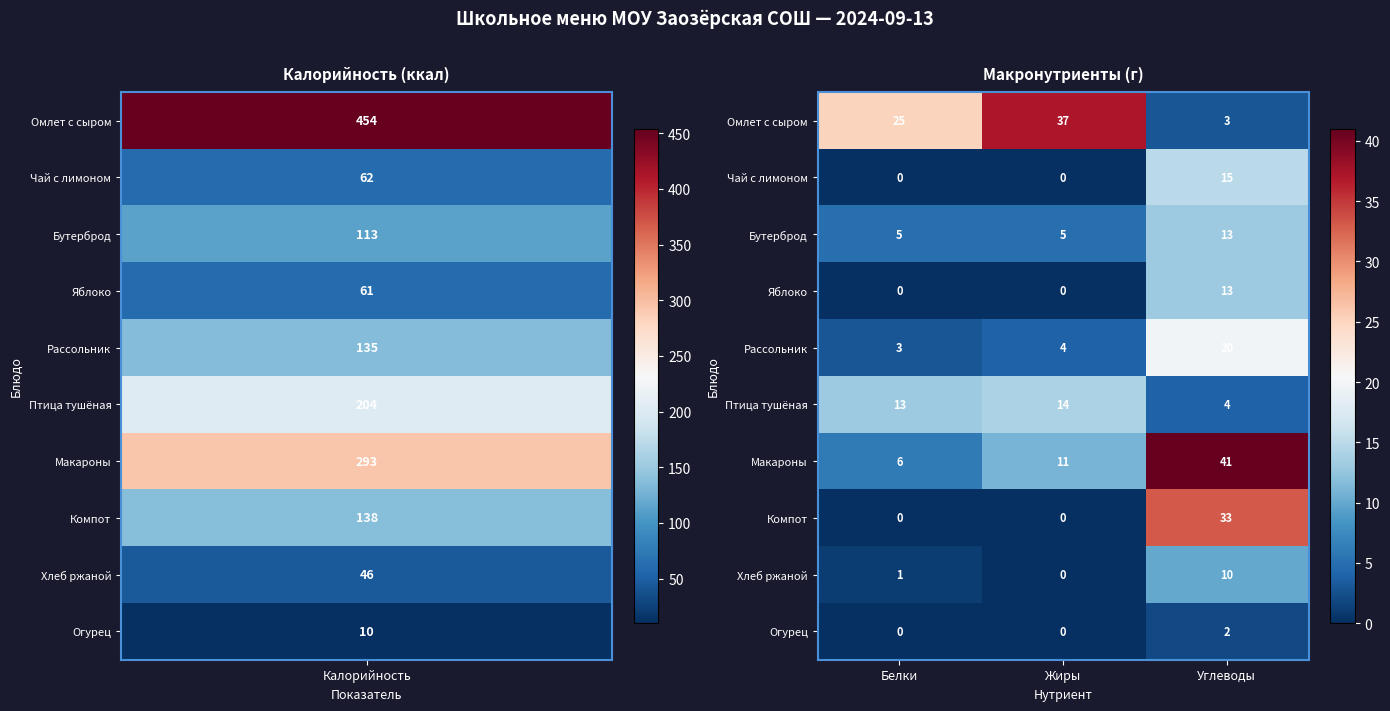

Which series has the widest spread of values?

Макароны